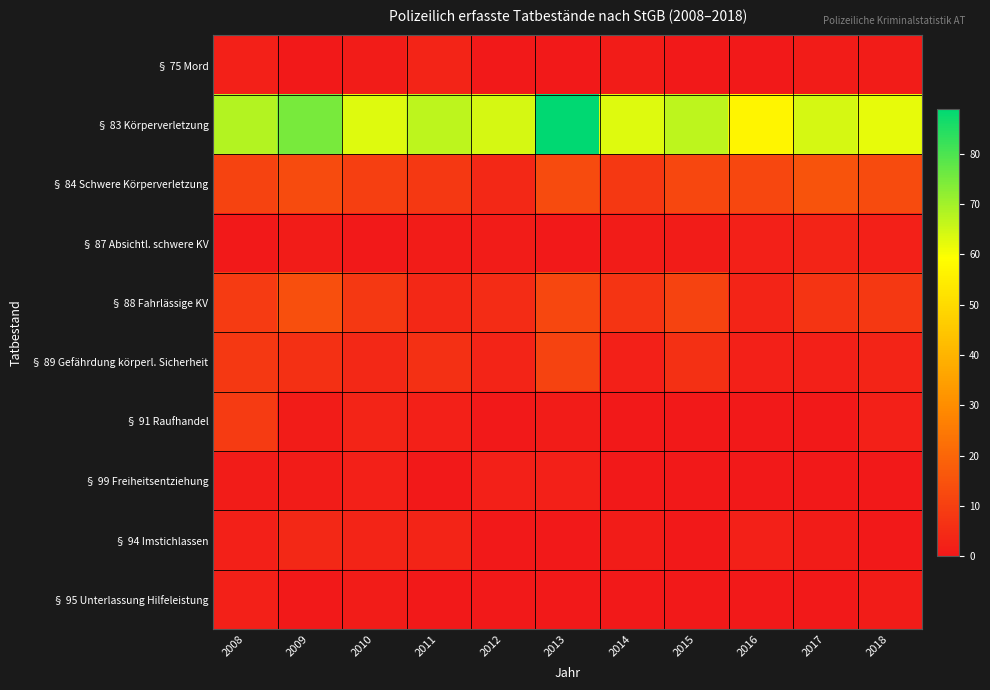

Between 2018 and 2014, which is larger?

2018